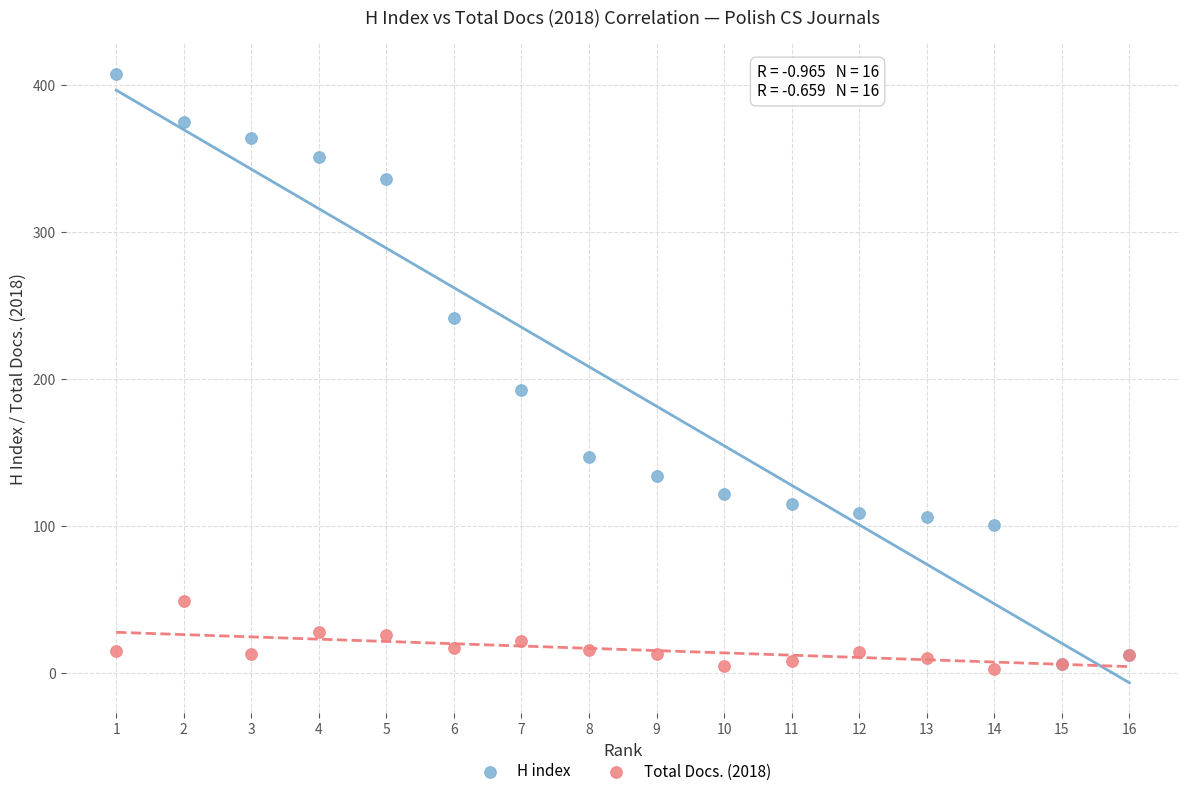

In the H index series, what Y value is closest to 207?

193